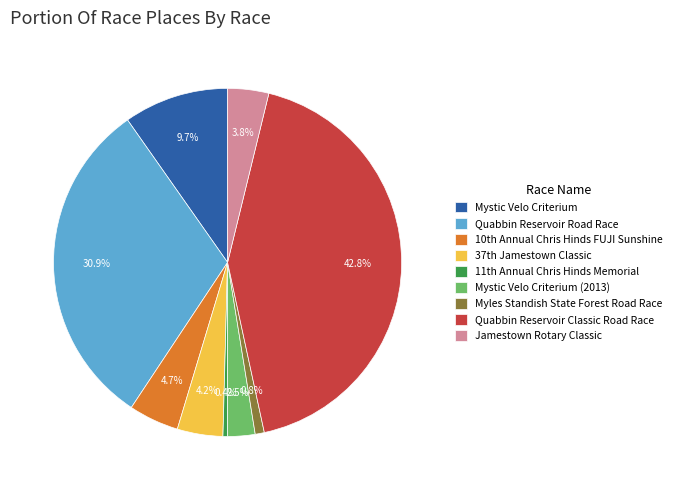

How many segments does this pie chart have?

9